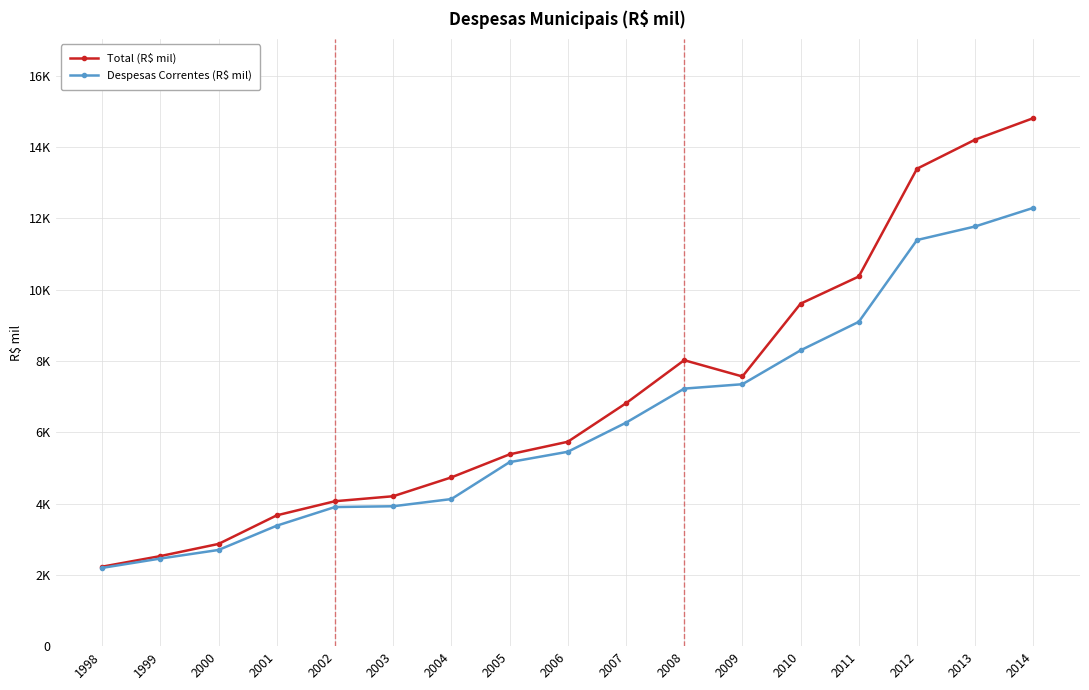

At which label does Total (R$ mil) reach its peak?

2014